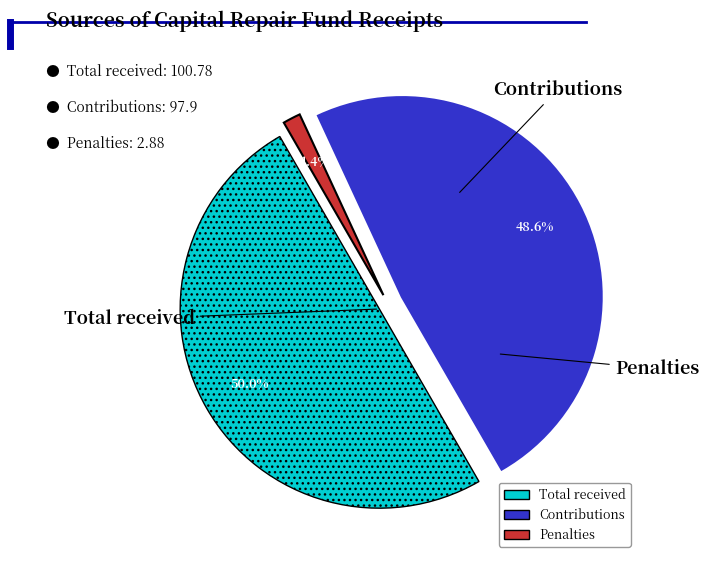

What percentage is the пеней slice, to the nearest percent?

1%